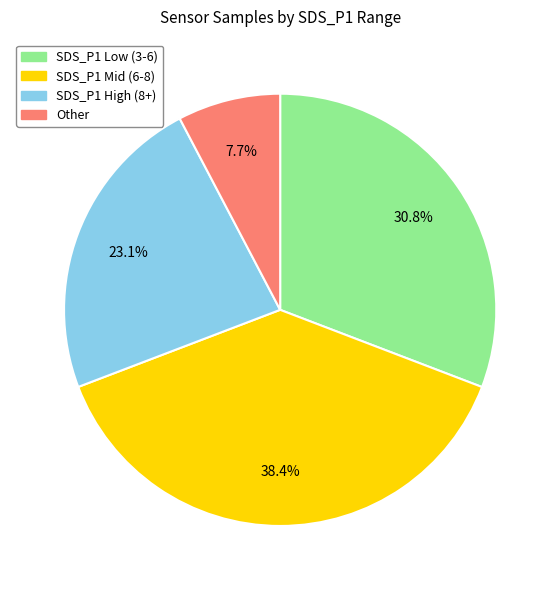

Does any single category account for the majority?

No